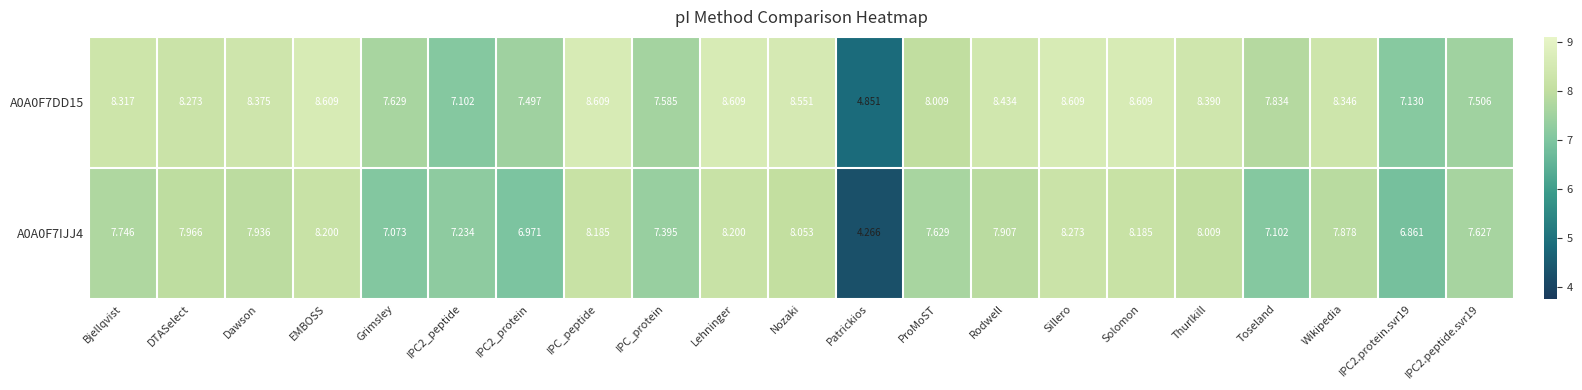

Rank the series at Thurlkill from highest to lowest value.

A0A0F7DD15, A0A0F7IJJ4